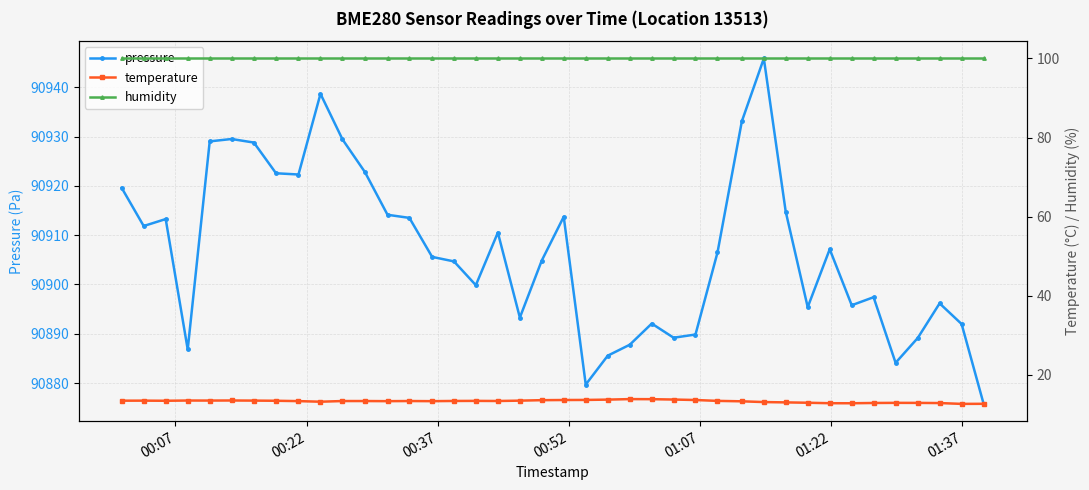

What is the highest value of the pressure series?

90945.8